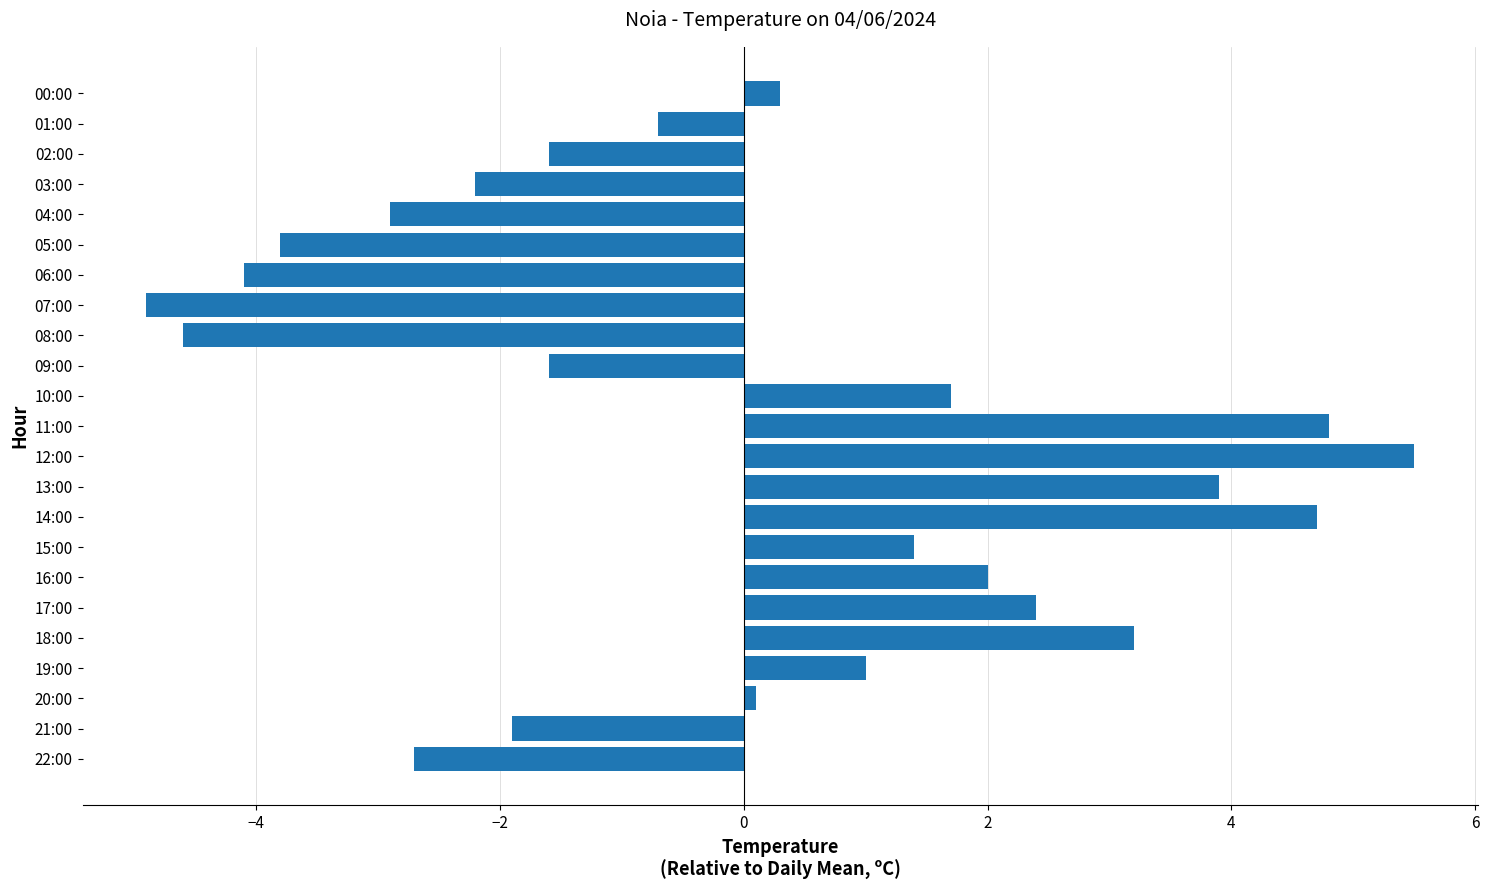

How many positive values are there?

12